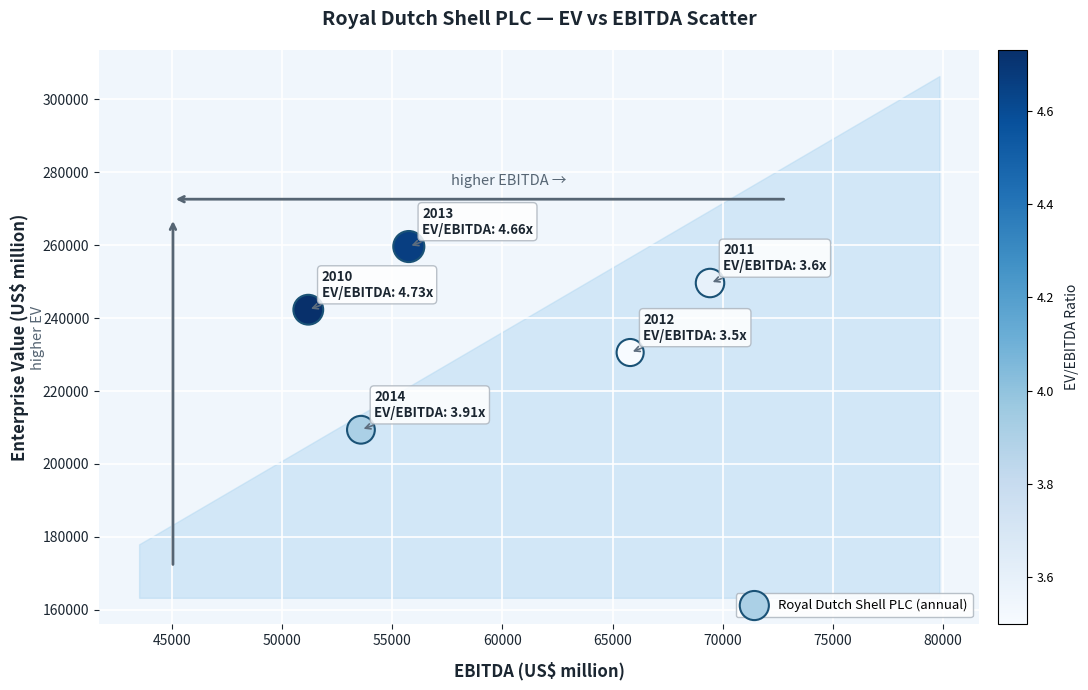

What Y value in the scatter plot is closest to 234499?

230560